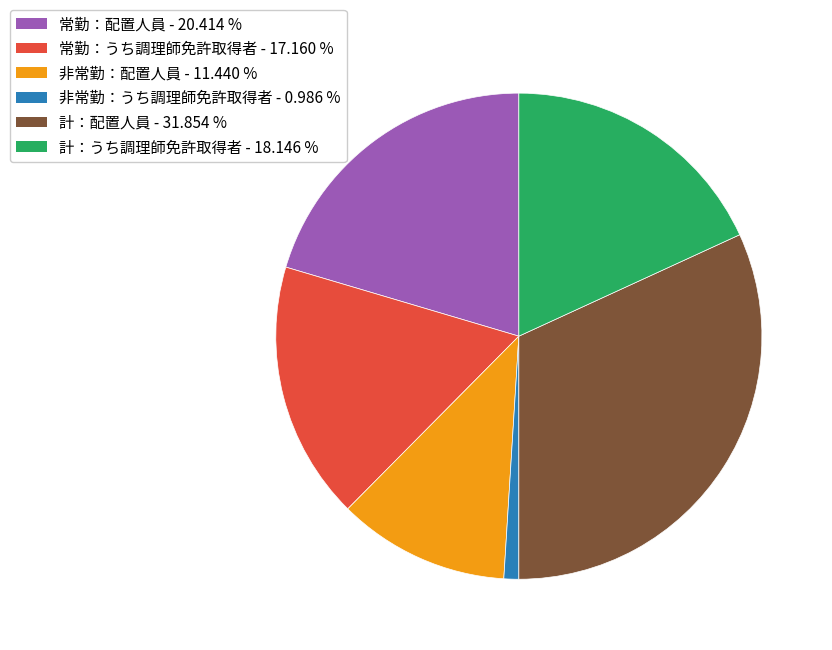

Which slice is the largest?

計：配置人員